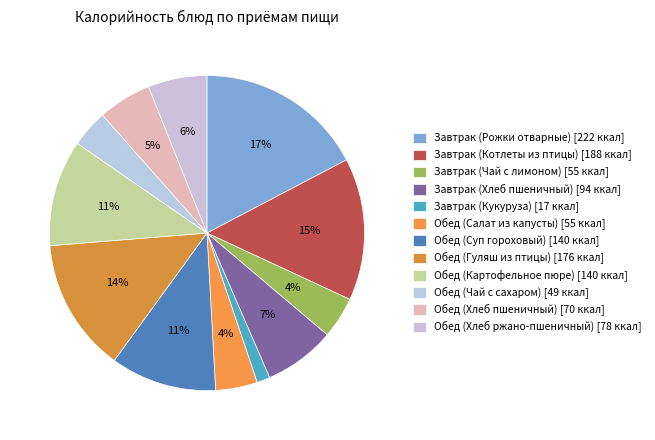

To the nearest percent, what is the combined percentage of Завтрак (Хлеб пшеничный) and Обед (Чай с сахаром)?

11%